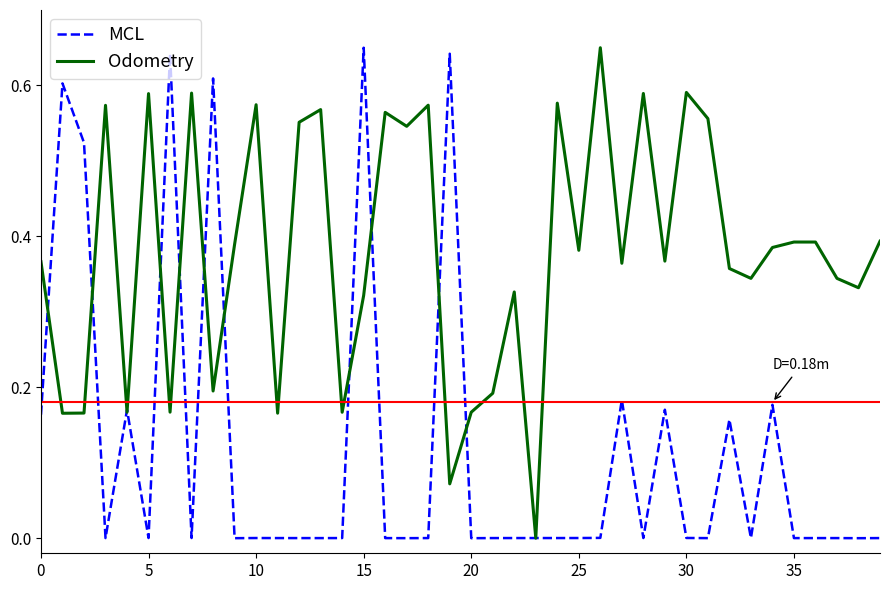

Which series has the largest total across all categories?

Odometry